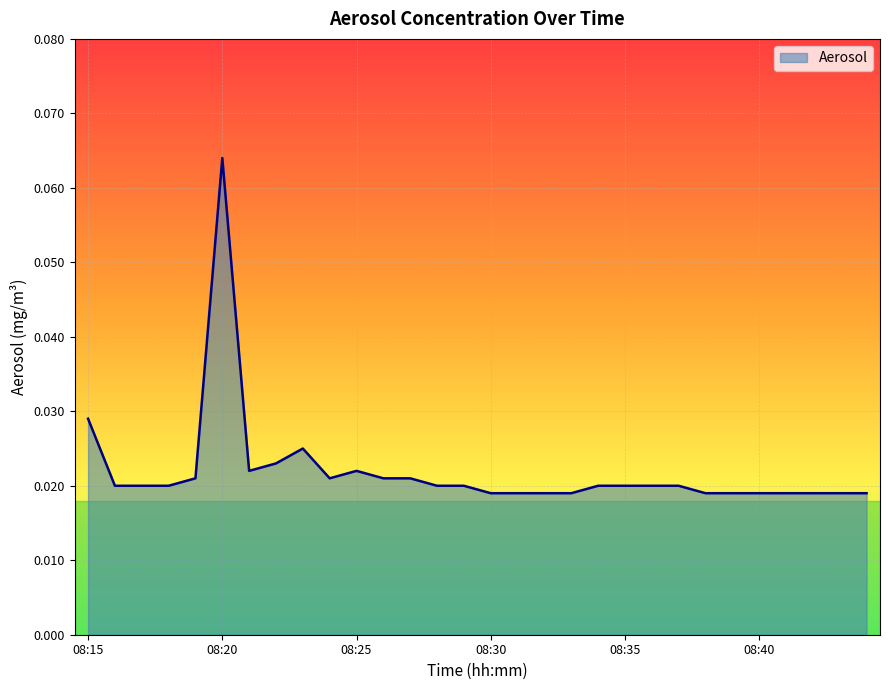

True or false: there are more than 1 points higher than both neighbors.

True